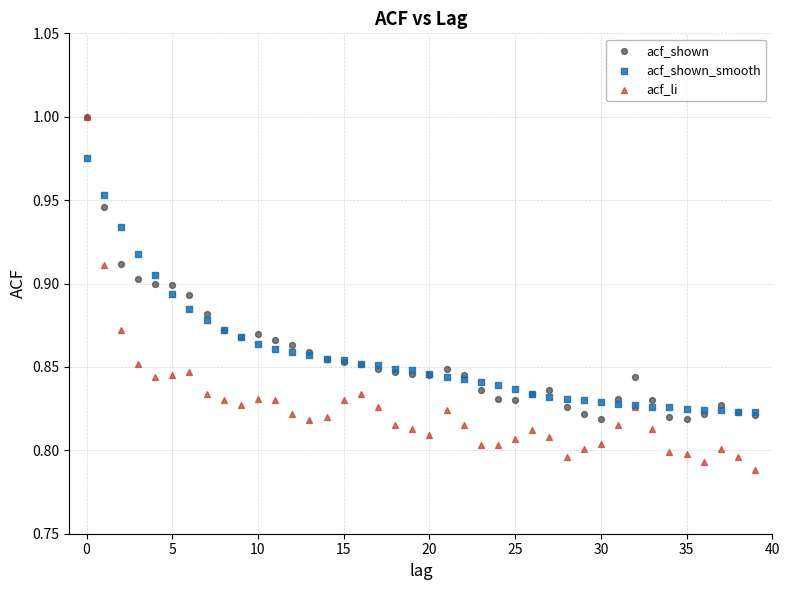

What are all the series names shown in the legend?

acf_shown, acf_shown_smooth, acf_li